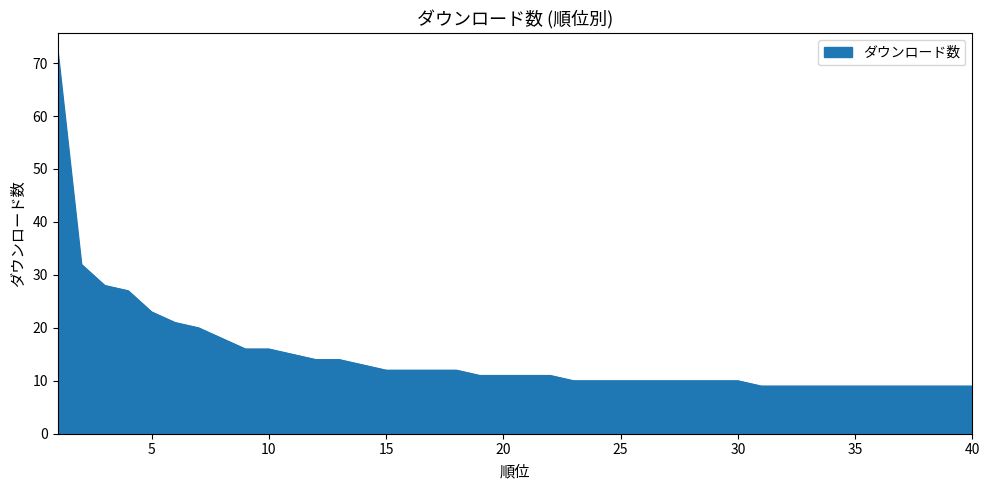

What is the maximum value shown in the chart?

72